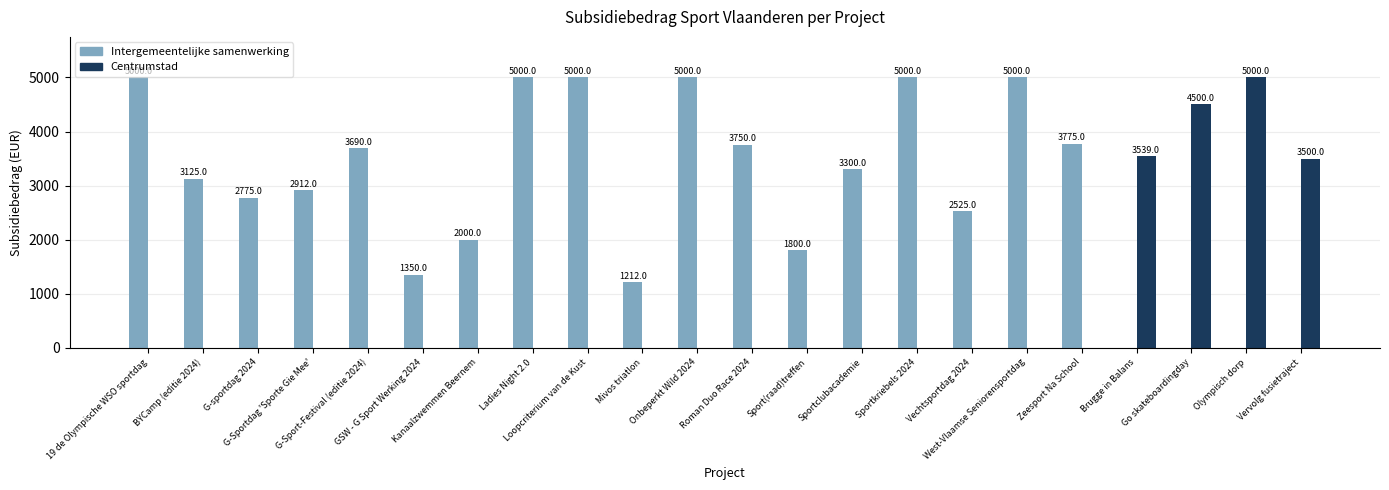

Are the bars grouped side by side (vs. stacked)?

Yes